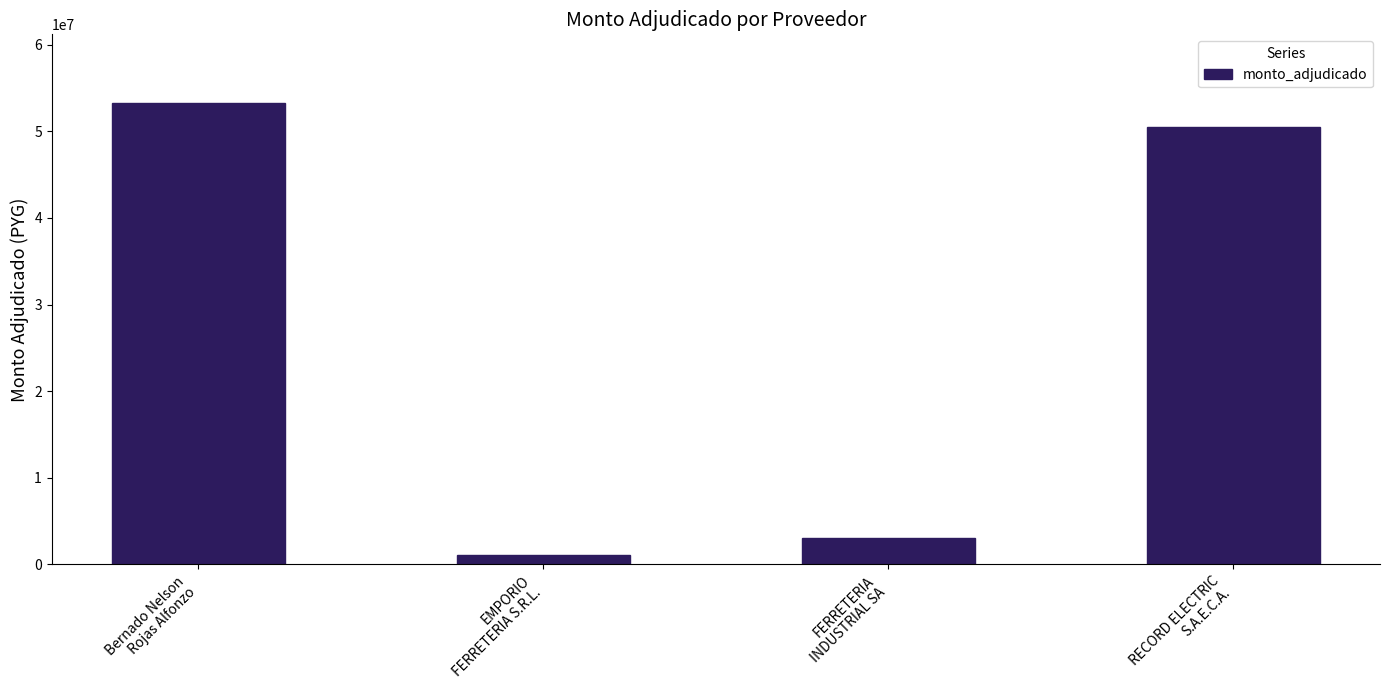

What is the change in value from Bernado Nelson
Rojas Alfonzo to EMPORIO
FERRETERIA S.R.L.?

-52076097